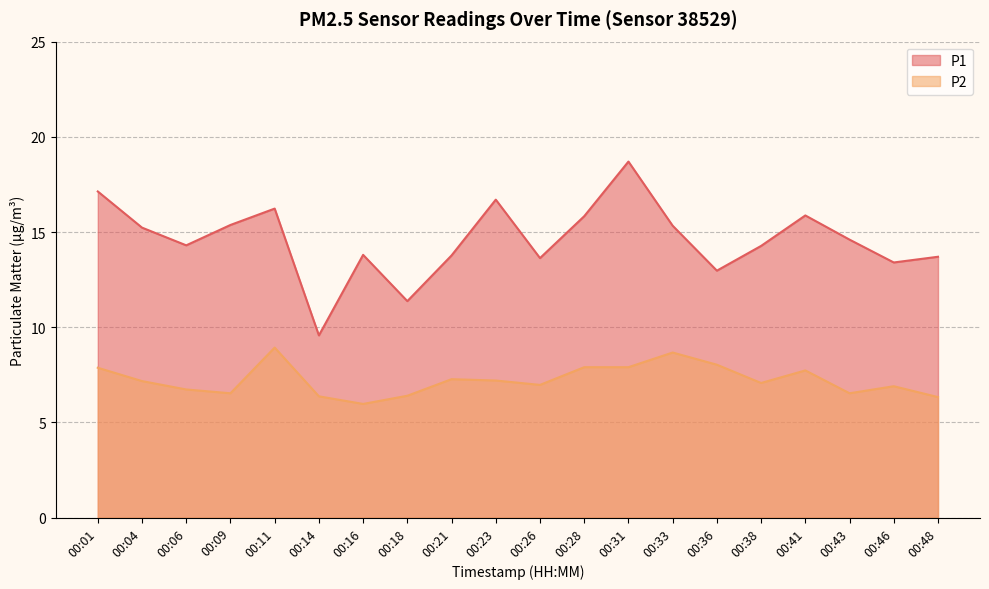

Count the number of categories in the chart.

20